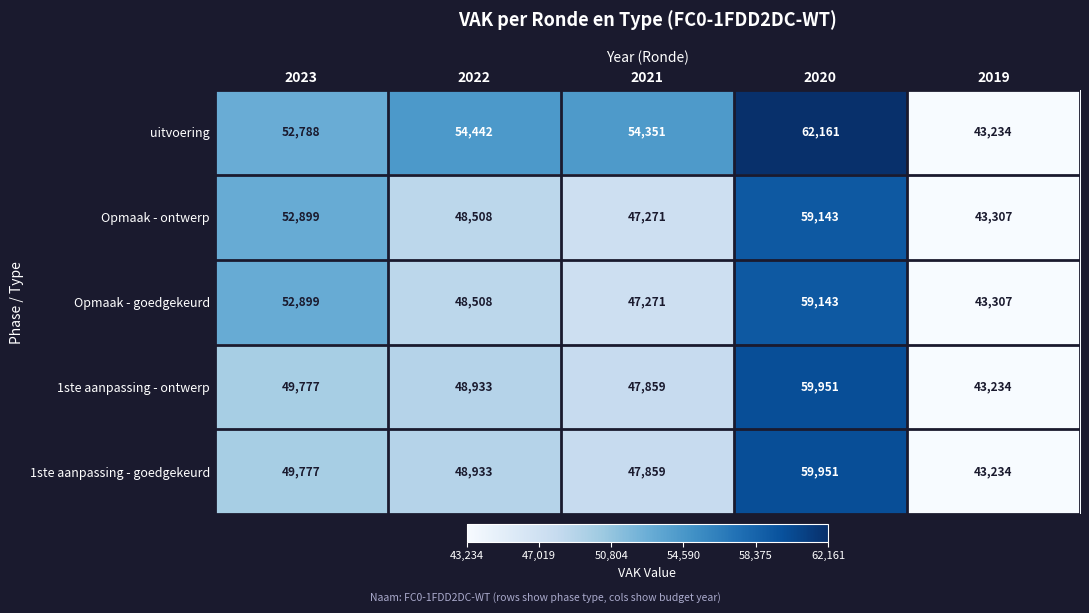

Reading right to left, transcribe all the data shown in this chart.

uitvoering: 43234	62161	54351	54442	52788
Opmaak - ontwerp: 43307	59143	47271	48508	52899
Opmaak - goedgekeurd: 43307	59143	47271	48508	52899
1ste aanpassing - ontwerp: 43234	59951	47859	48933	49777
1ste aanpassing - goedgekeurd: 43234	59951	47859	48933	49777